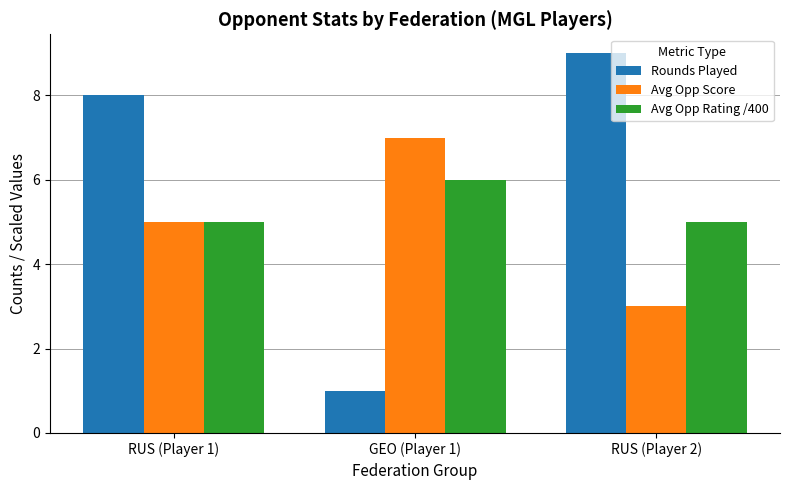

Which category has the lowest value in the Rounds Played series?

GEO (Player 1)